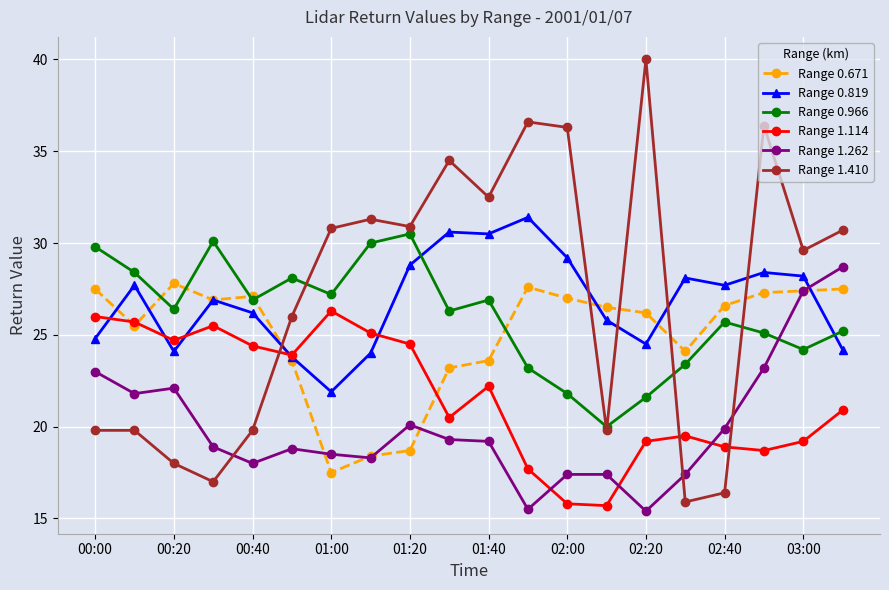

What is the value of the Range 1.410 point at the 17th from the left?

16.4